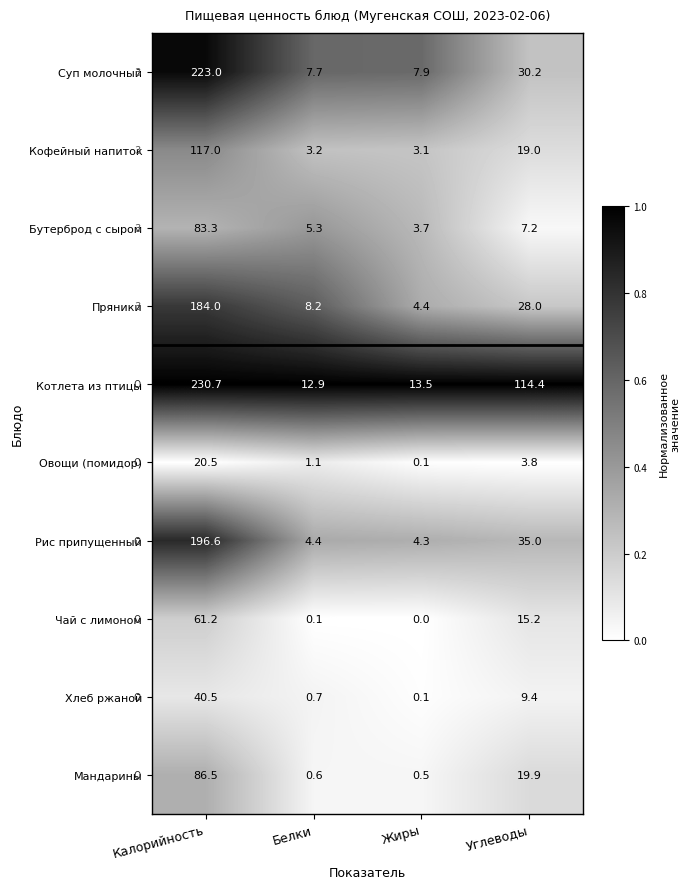

What is the spread (max minus min) of values at Калорийность?

210.2